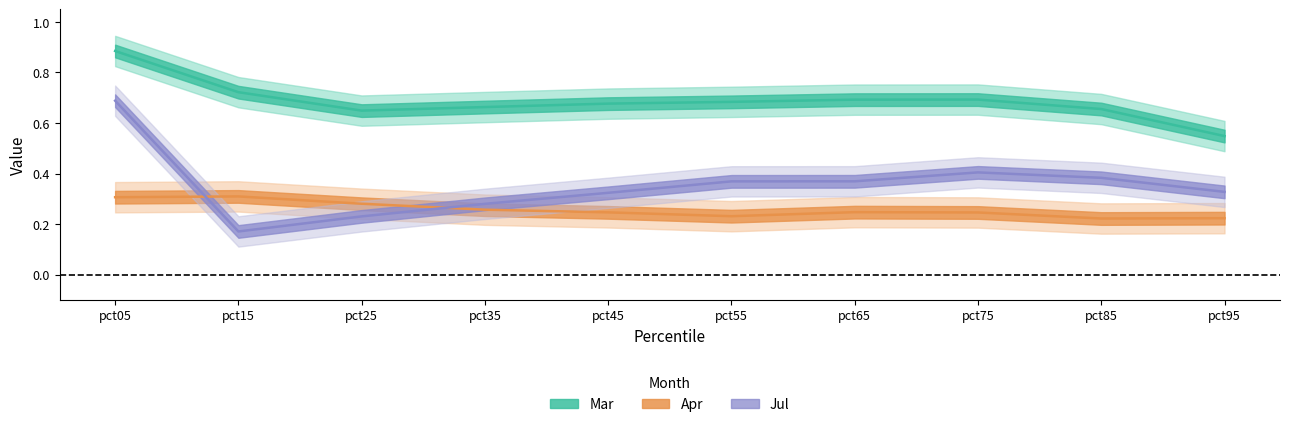

What is the maximum value shown in the chart?

0.9